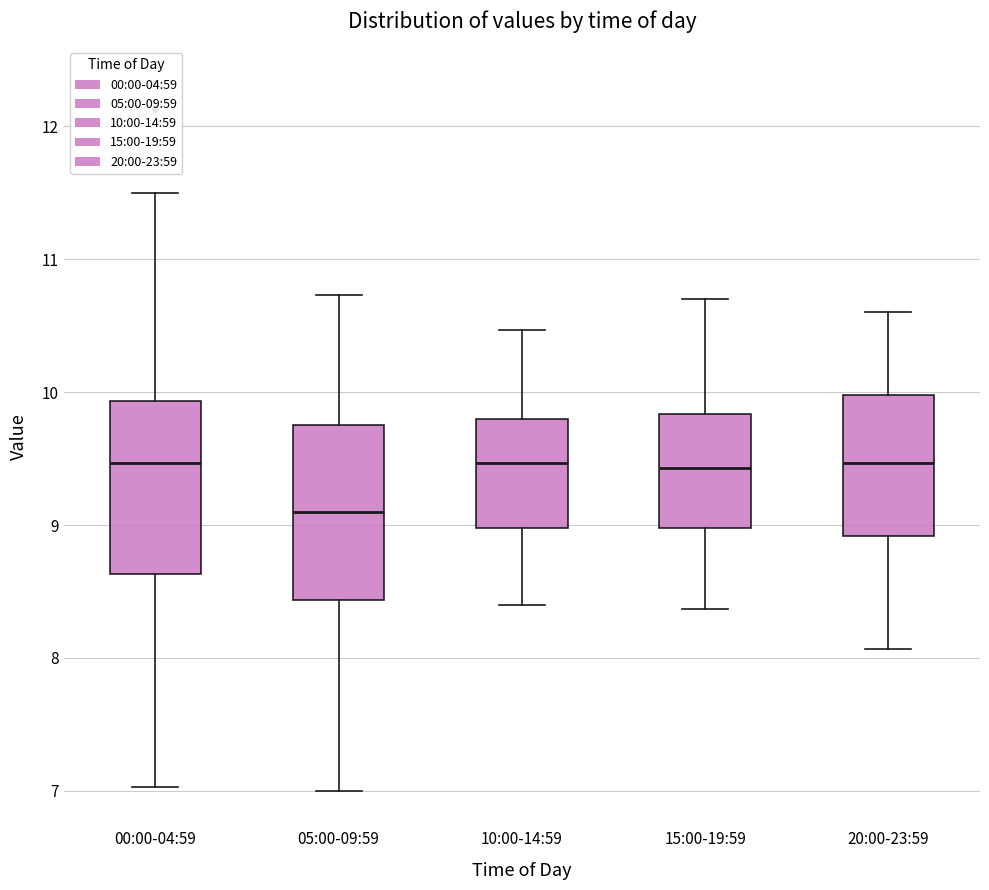

Where does the upper whisker of the box for 15:00-19:59 end on the y-axis? The values are not printed on the chart, so give them approximately, as read against the axis.

10.7